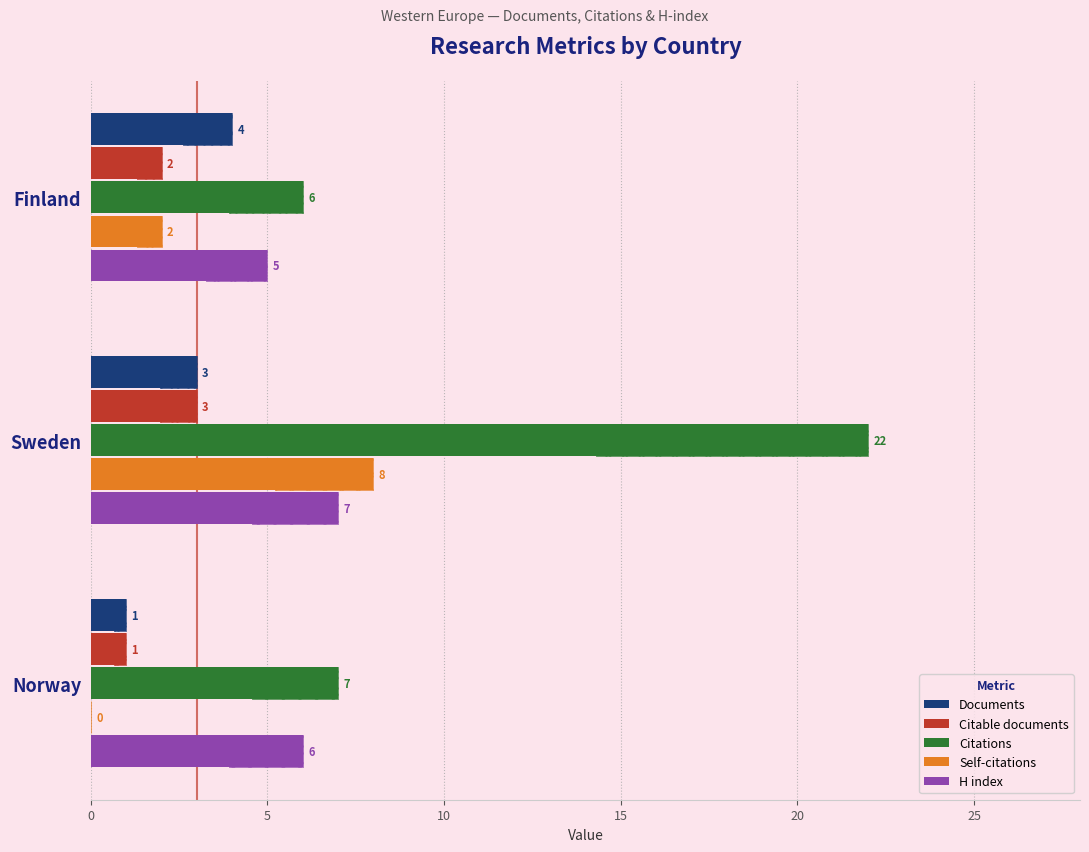

Between Sweden and Norway, which series saw the biggest shift?

Citations